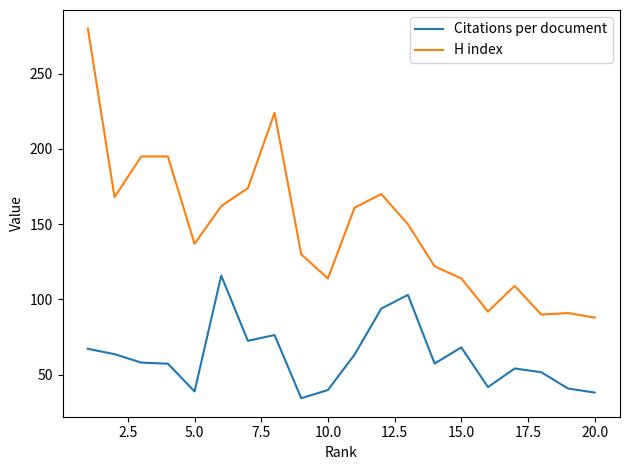

Which series has the largest range (max minus min)?

H index